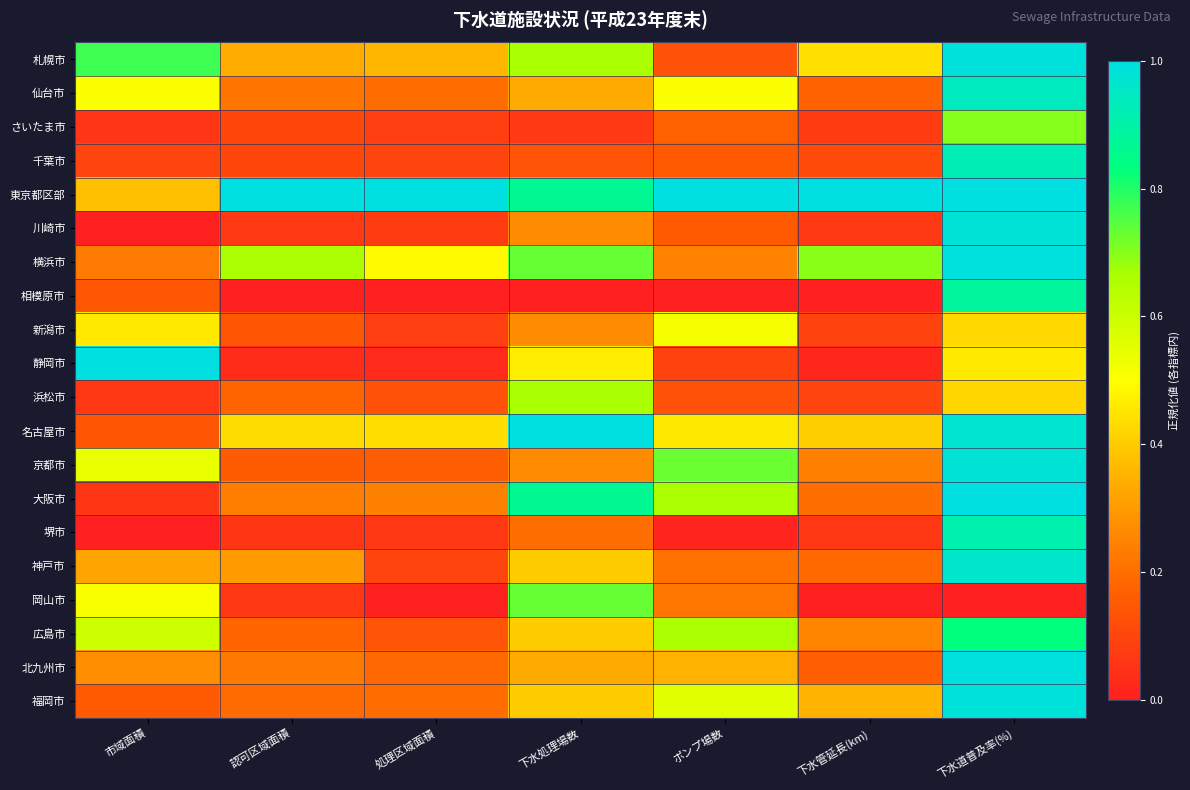

What is the difference between the highest and lowest values at ポンプ場数?

1.0